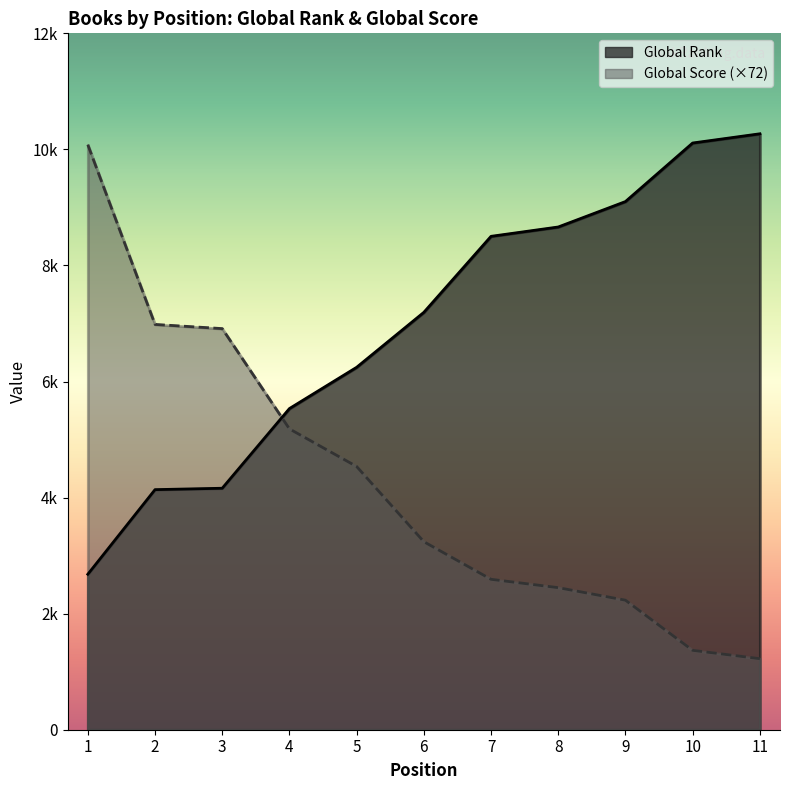

What is the lowest value of the Global Score series?

1224